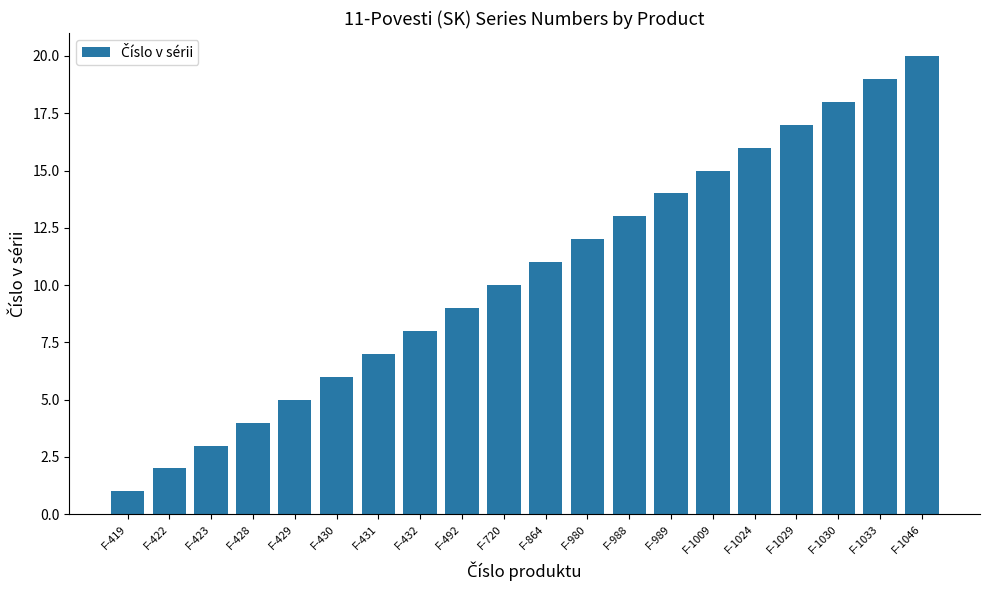

List the labels in order of value, largest first.

F-1046, F-1033, F-1030, F-1029, F-1024, F-1009, F-989, F-988, F-980, F-864, F-720, F-492, F-432, F-431, F-430, F-429, F-428, F-423, F-422, F-419